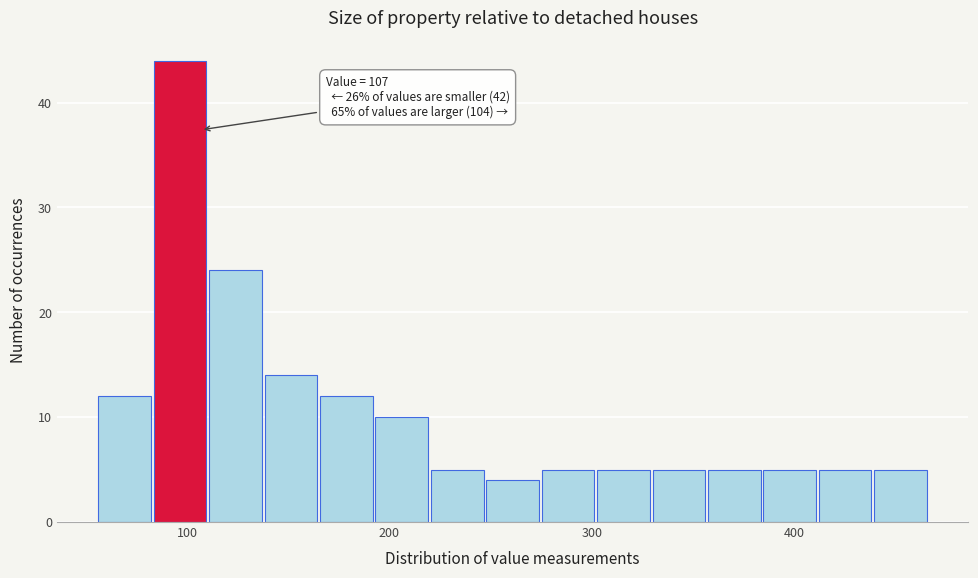

Read against the x-axis, roughly where is the centre of the tallest bar?

100